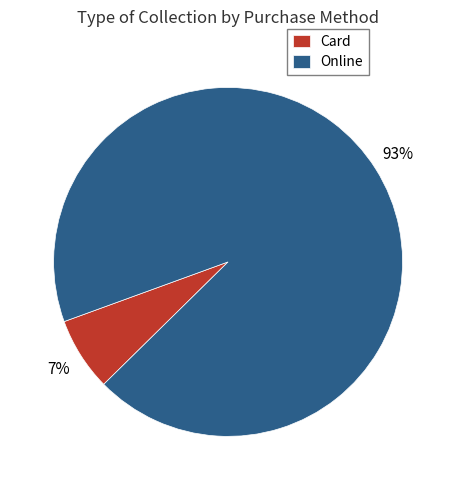

How many slices are in this pie chart?

2